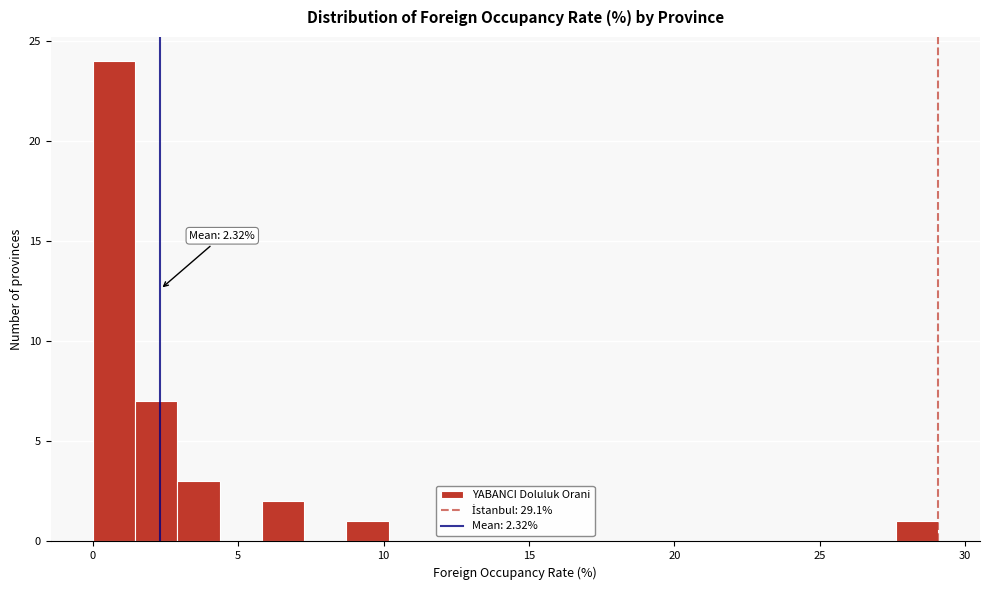

Read against the x-axis, roughly where is the centre of the tallest bar?

0.5